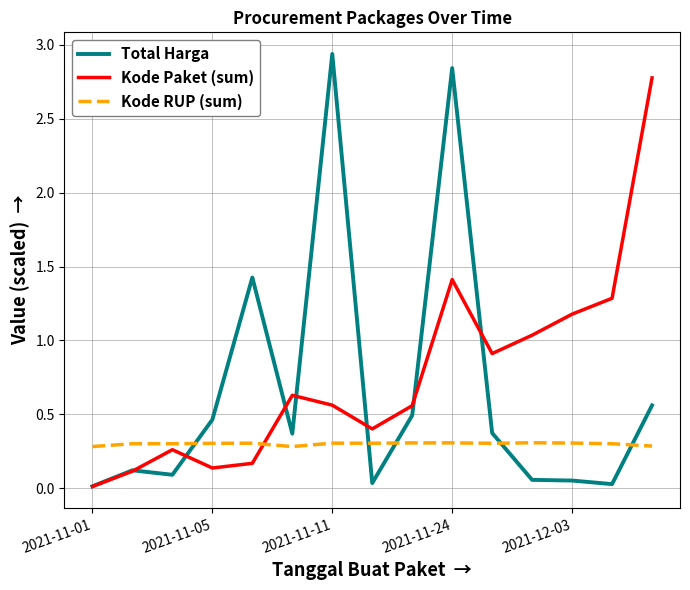

What is the average value of the Total Harga series?

0.7